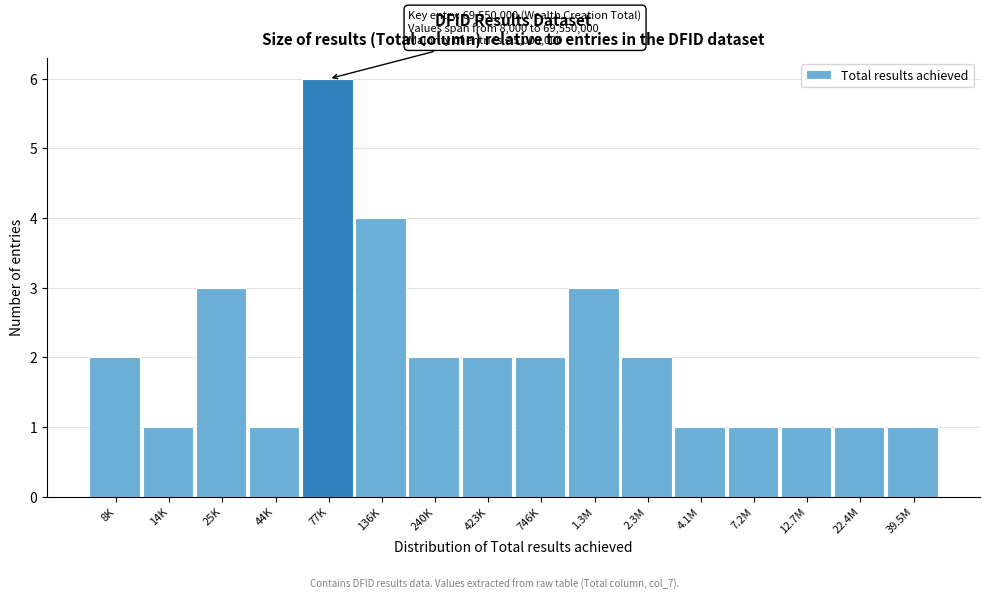

Reading left to right, what are all the values shown in this chart?

2	1	3	1	6	4	2	2	2	3	2	1	1	1	1	1